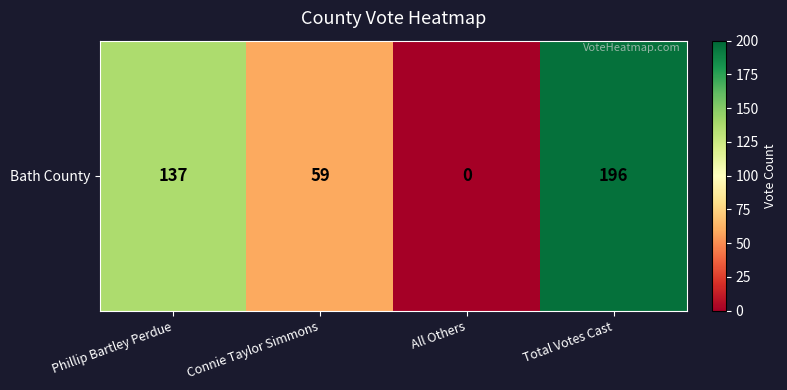

How many values are above zero?

3